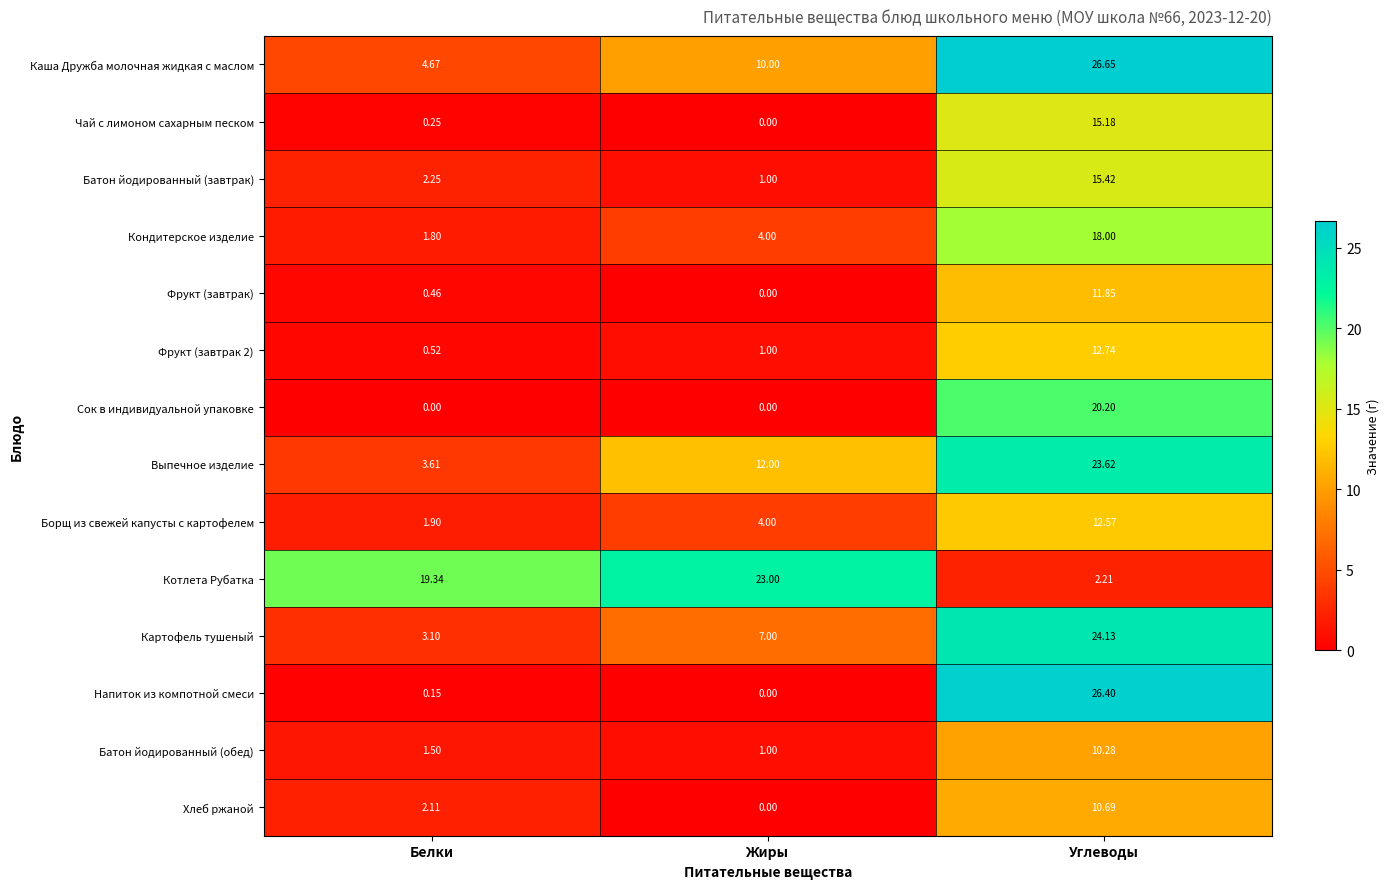

Which series has the largest range (max minus min)?

Напиток из компотной смеси